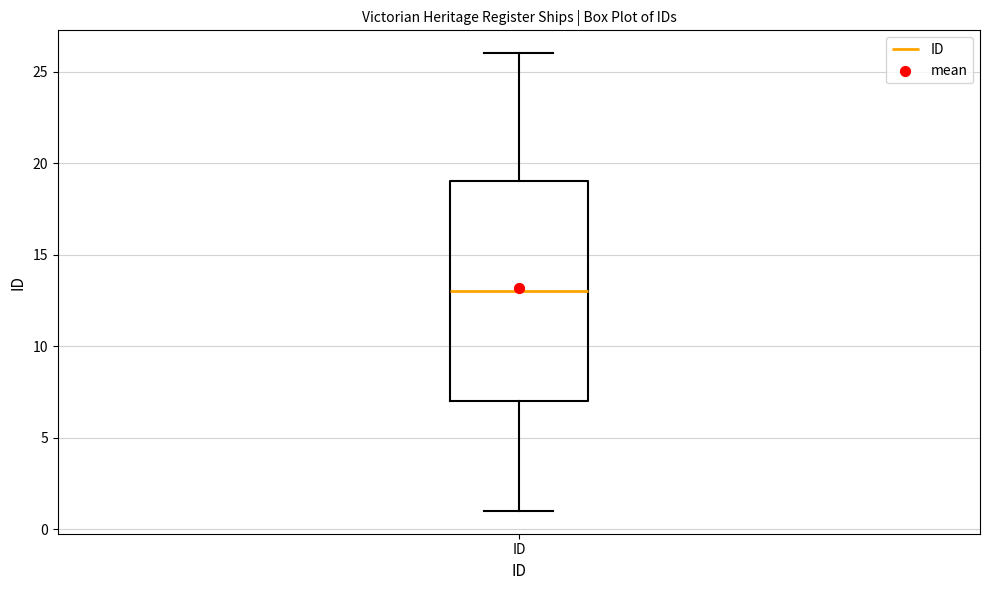

Read this box plot against the y-axis: the position of the median line, the range covered by the box, and the ends of both whiskers. The values are not printed on the chart, so give them approximately, as read against the axis.

median 13, box 7 to 19, whiskers 1 to 26